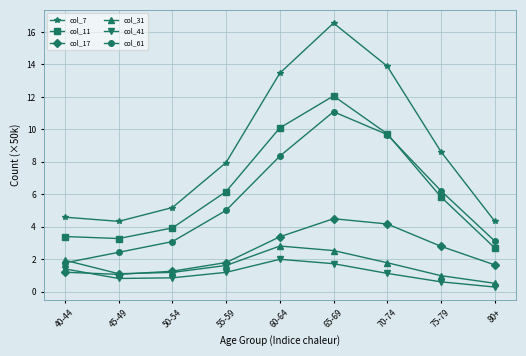

What are all the series names shown in the legend?

col_7, col_11, col_17, col_31, col_41, col_61